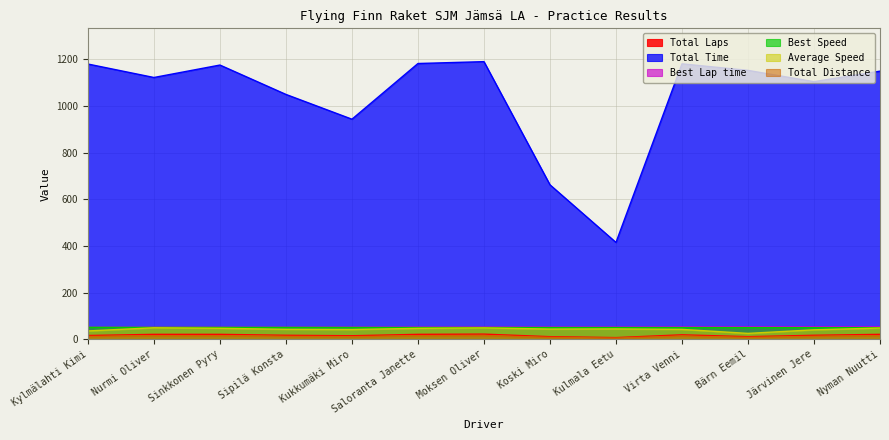

True or false: Total Distance has more than 2 interior local peaks.

False